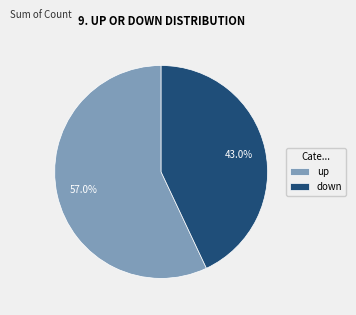

How many slices are in this pie chart?

2